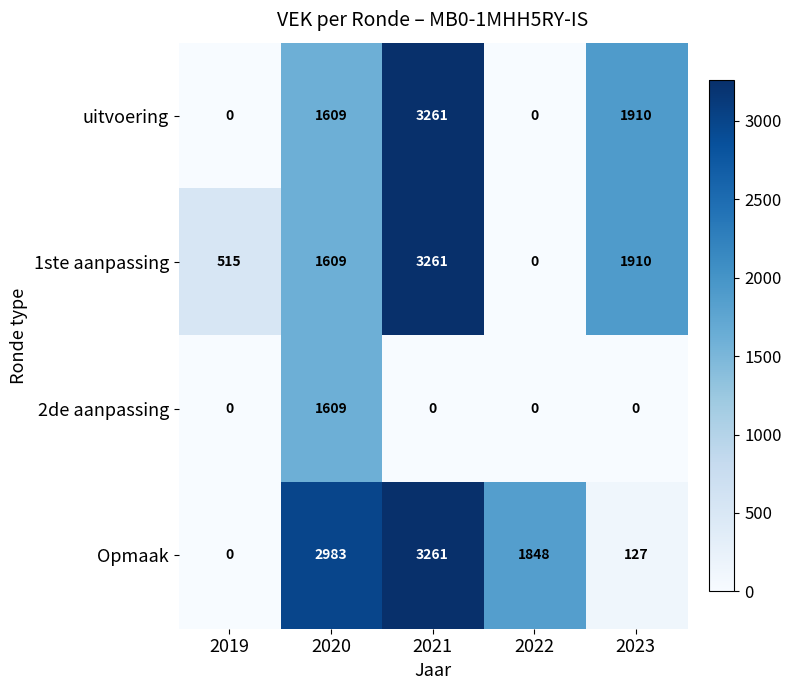

What is the difference between the maximum and minimum values in the uitvoering series?

3261